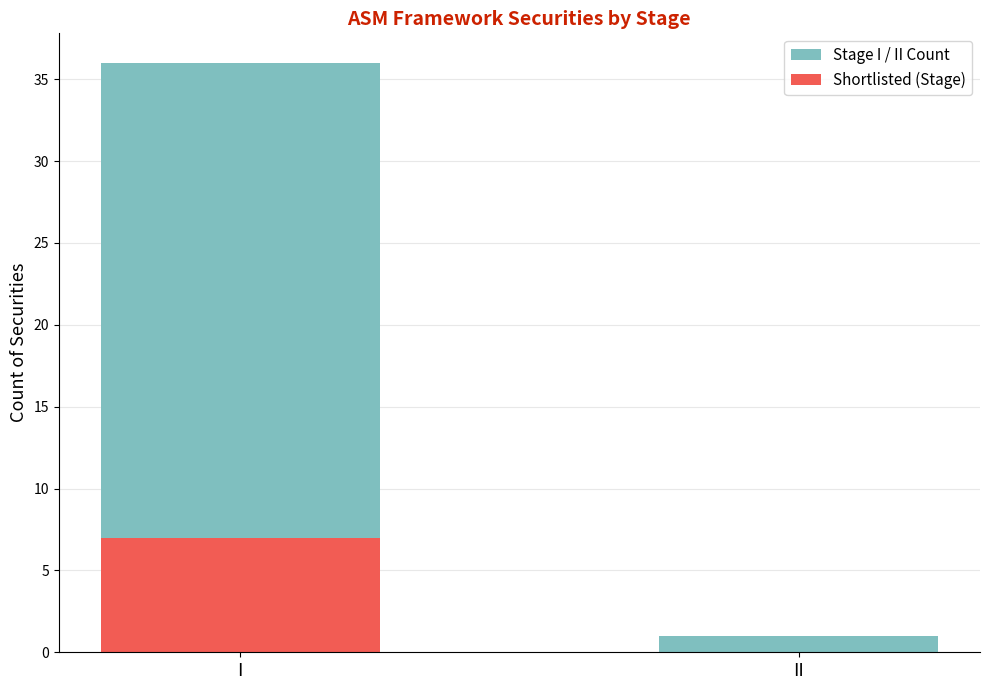

What value does the Shortlisted (Stage) series have at I?

7